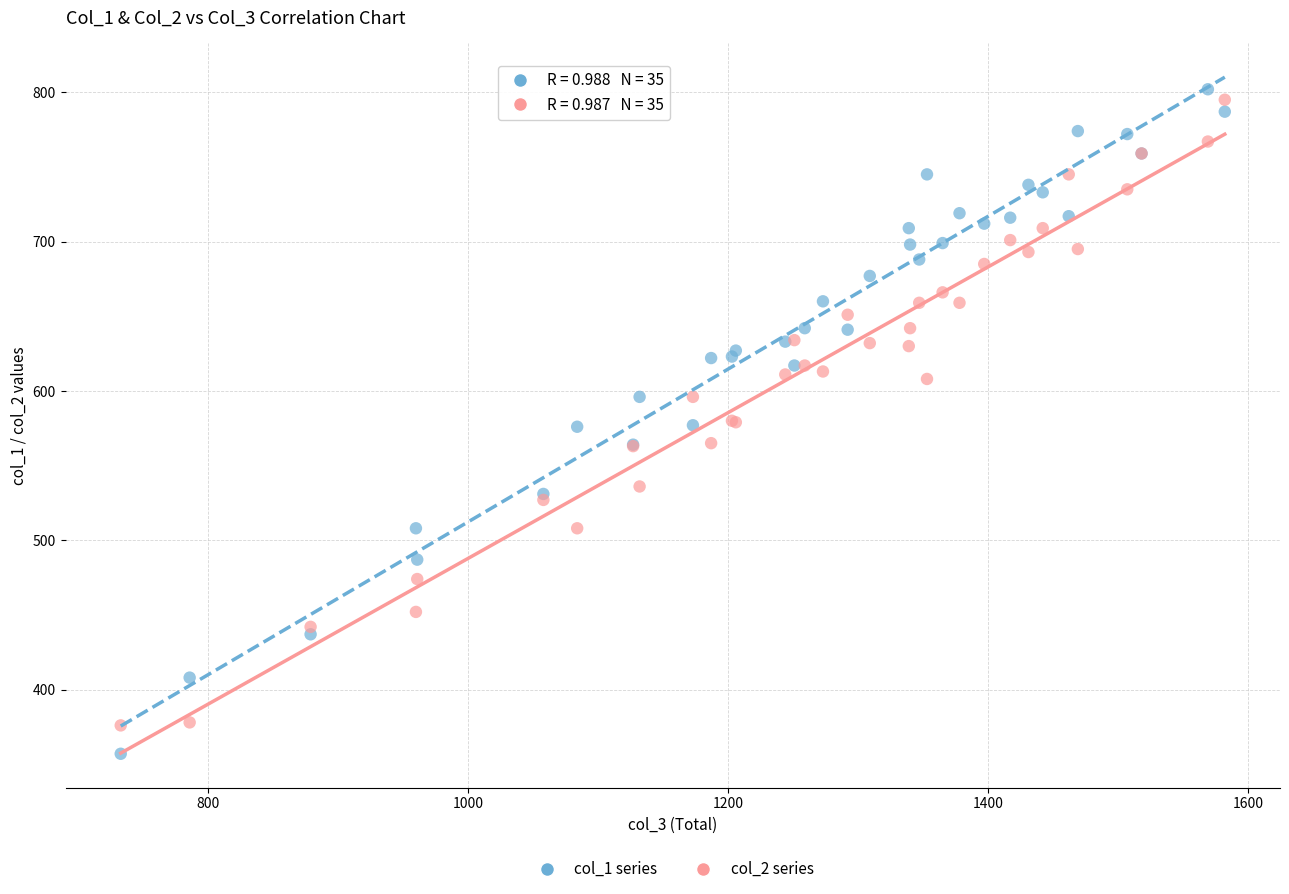

What is the X range (max minus min) for the scatter plot?

849